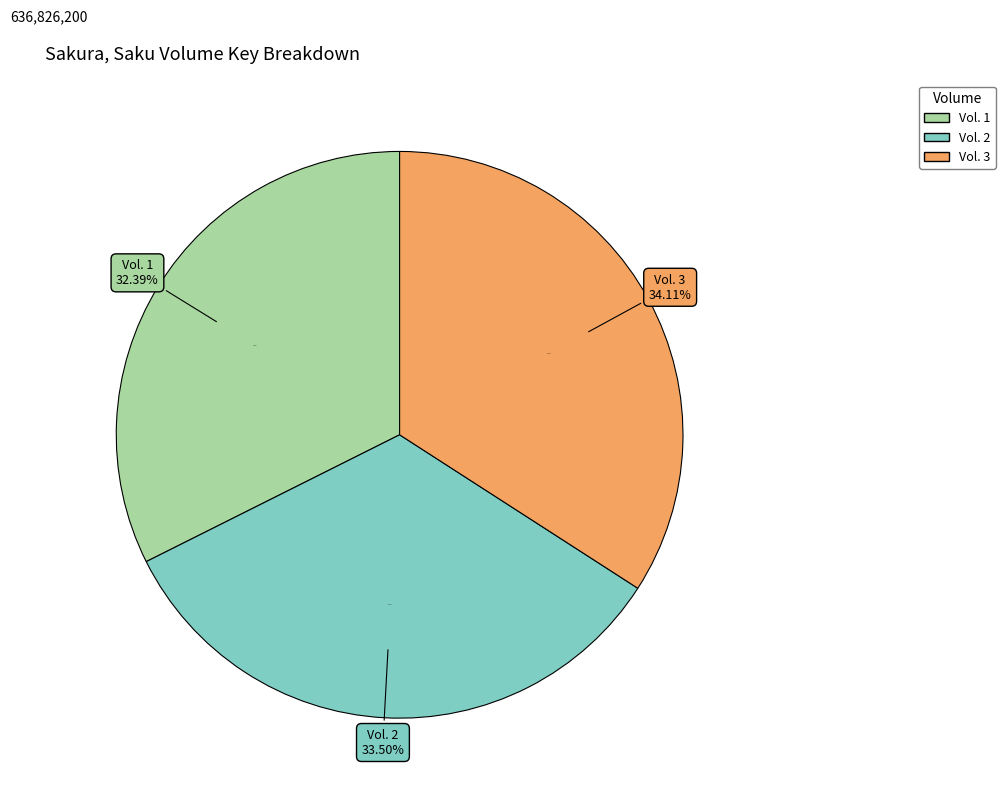

How many slices are in this pie chart?

3